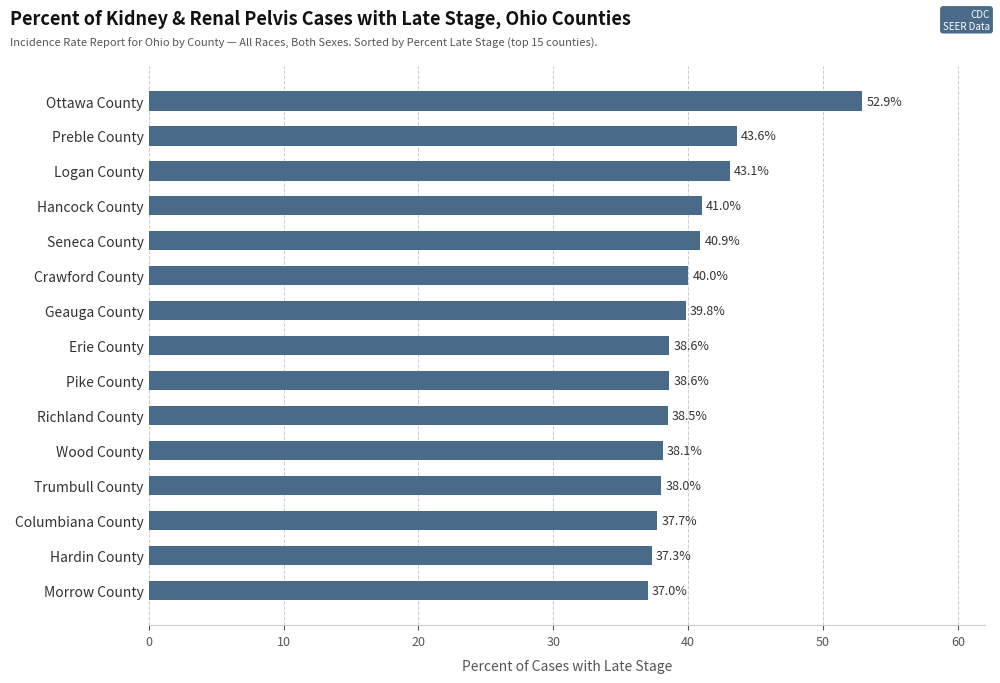

Is it true that the value at Seneca County is 40.9?

True